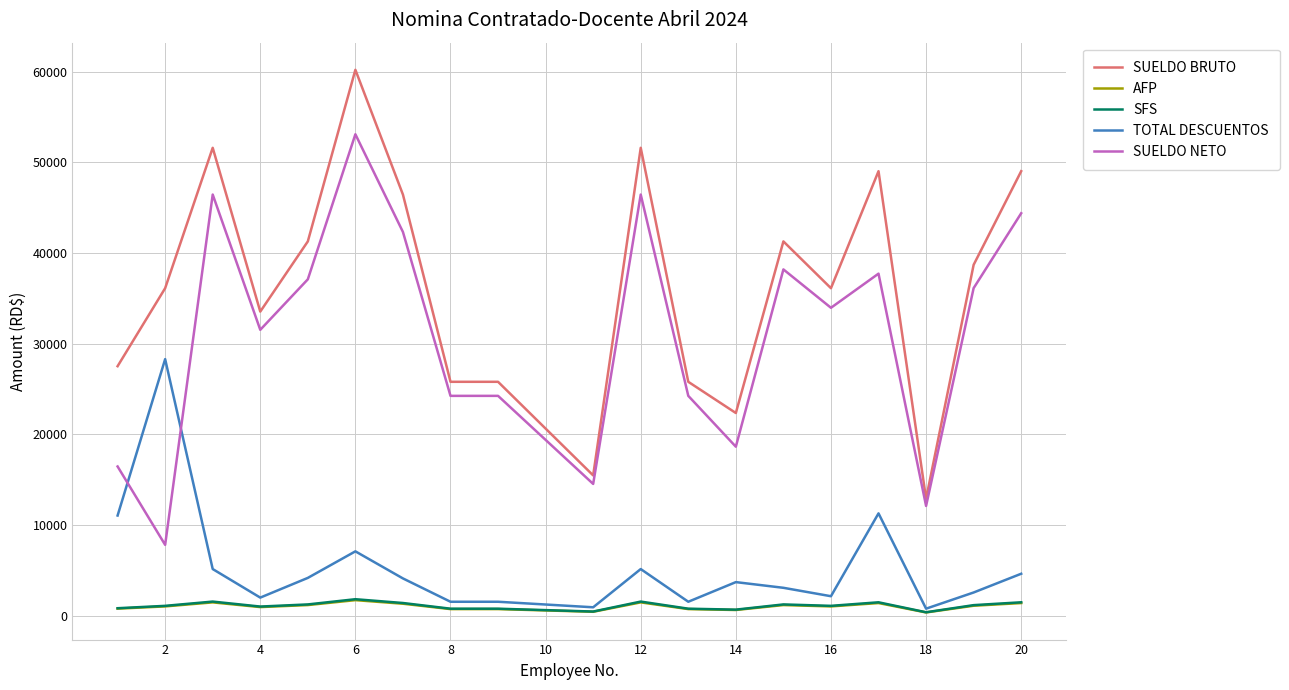

What is the sum of all SUELDO BRUTO values?

711220.0